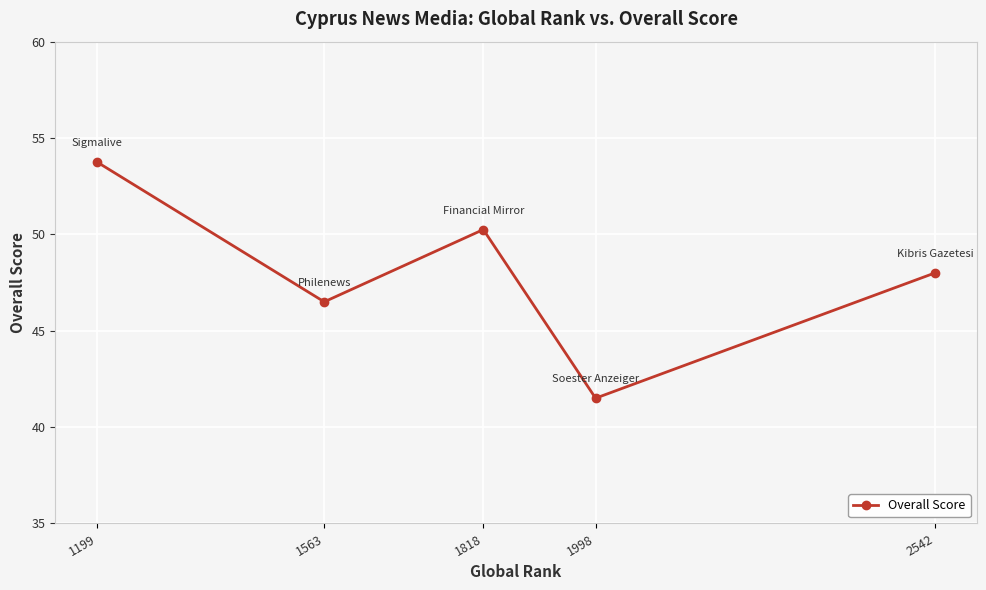

Rank the categories by value from highest to lowest.

1199, 1818, 2542, 1563, 1998